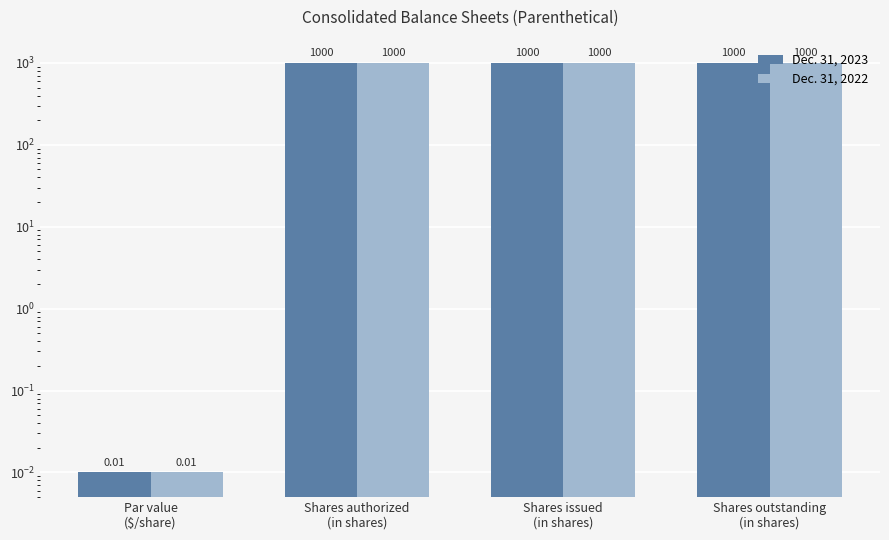

How many values in the Dec. 31, 2022 series are below 1000?

1